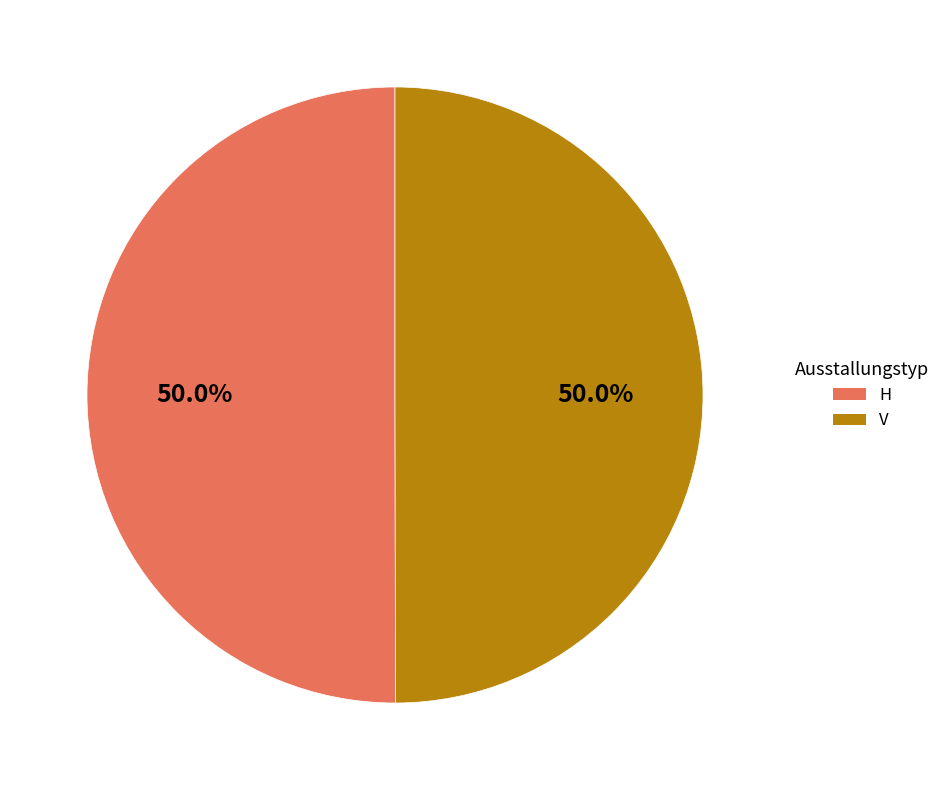

How many segments does this pie chart have?

2